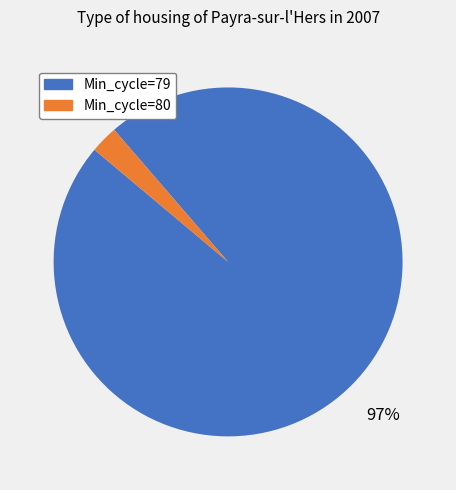

Do Min_cycle=79 and Min_cycle=80 together represent more than half of the pie?

Yes